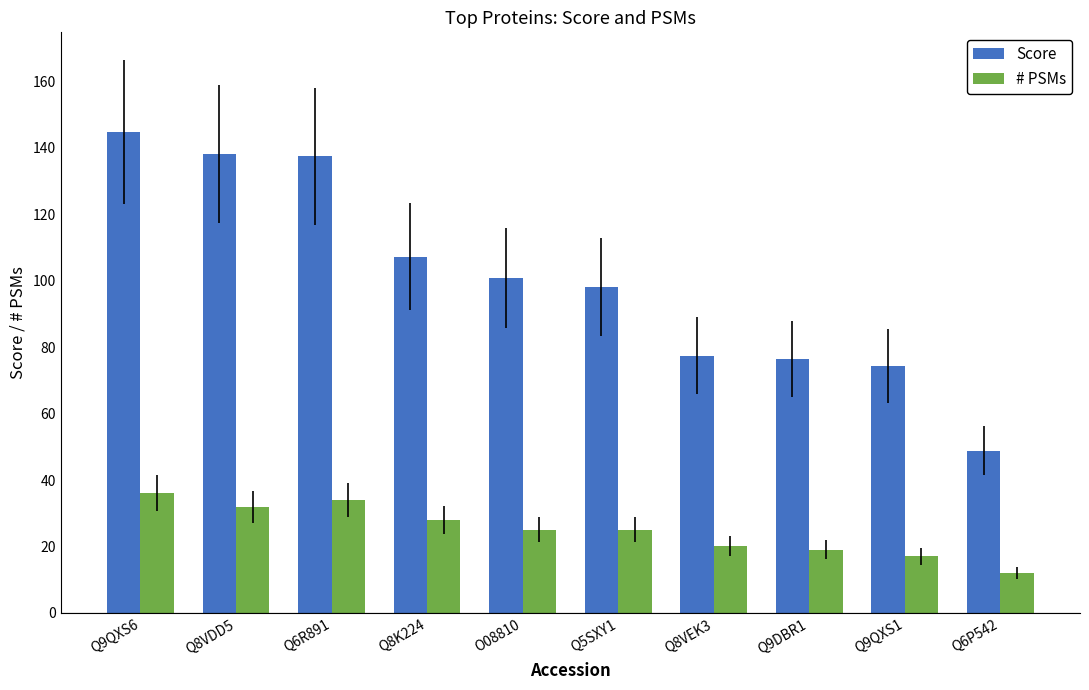

Which series has the widest spread of values?

Score